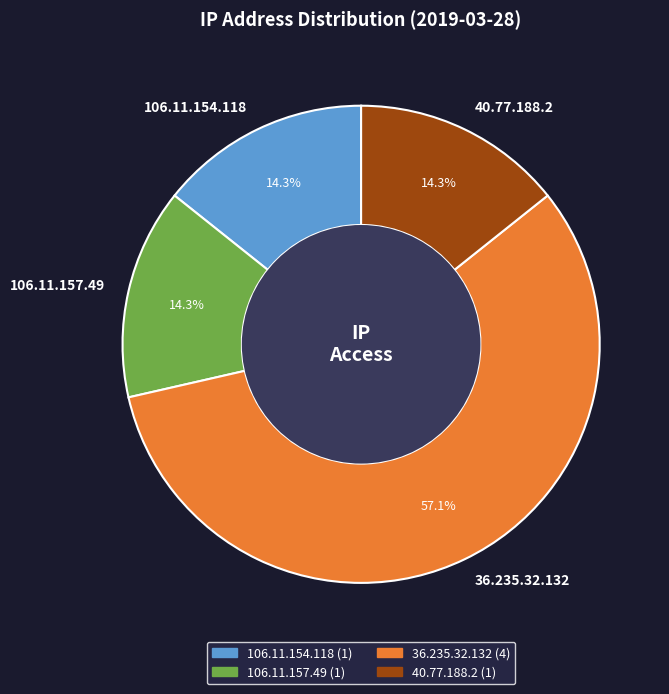

Does 106.11.157.49 represent more than half of the total?

No